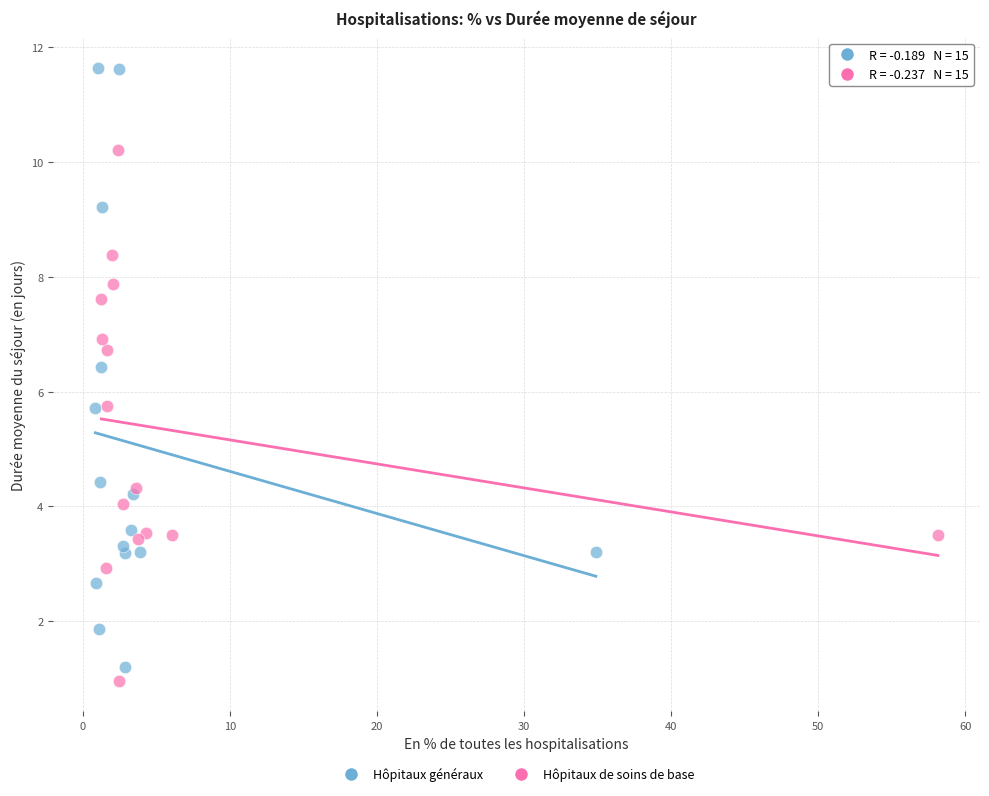

Which series contains the highest Y value?

Hôpitaux généraux